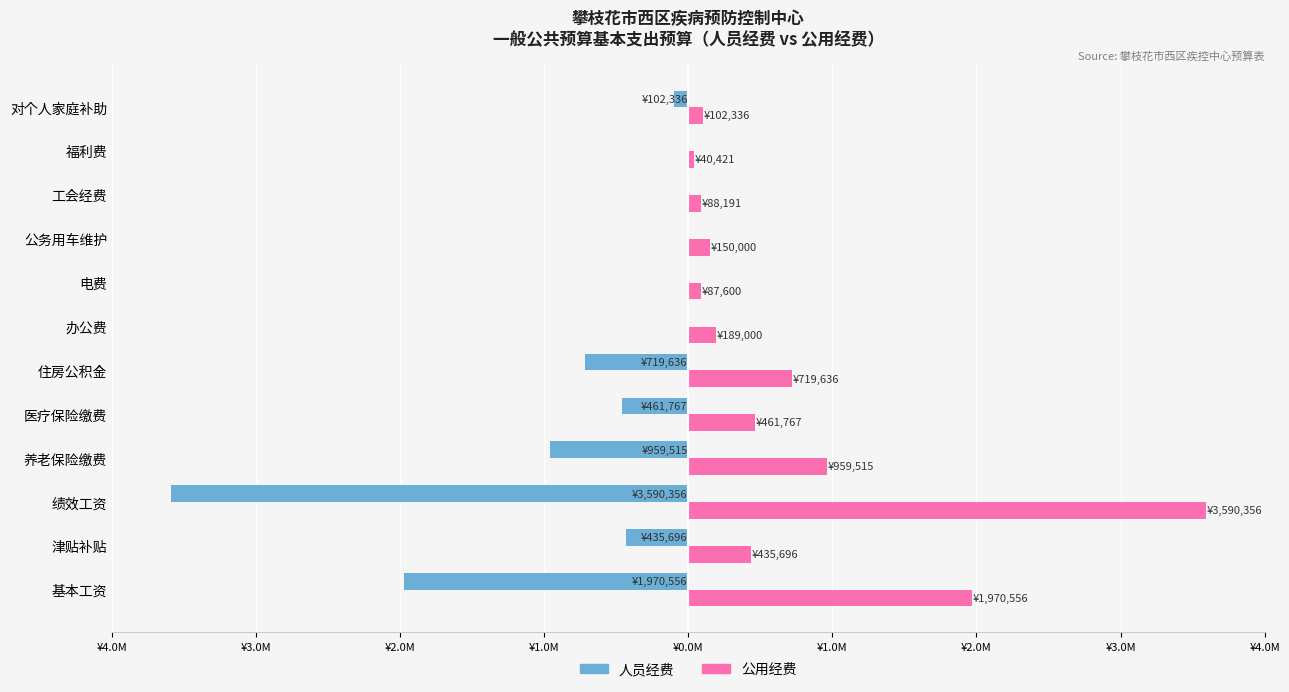

What are all the series names shown in the legend?

人员经费, 公用经费